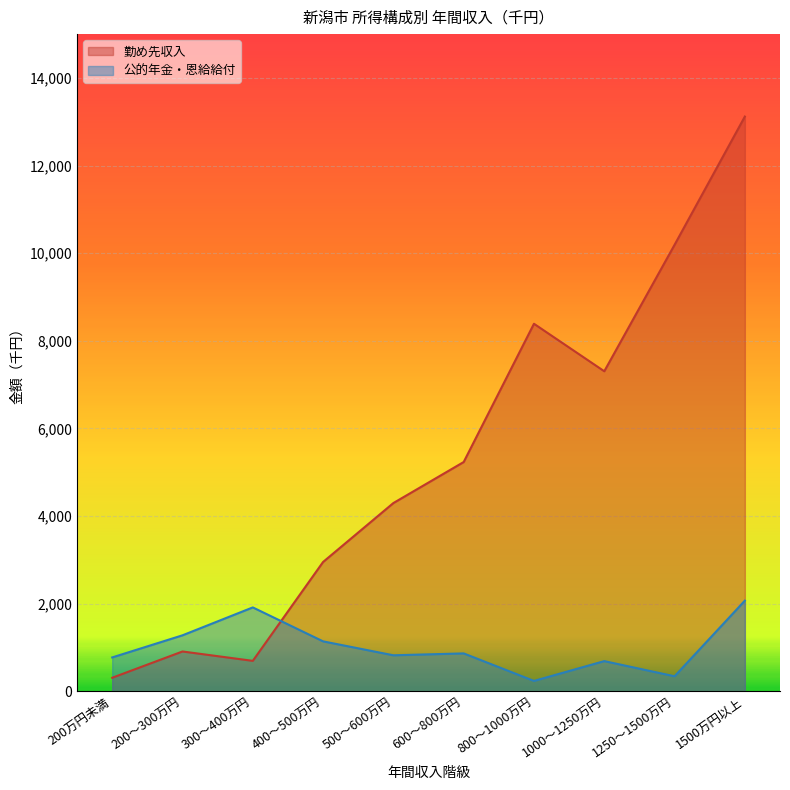

What is the smallest value displayed?

237